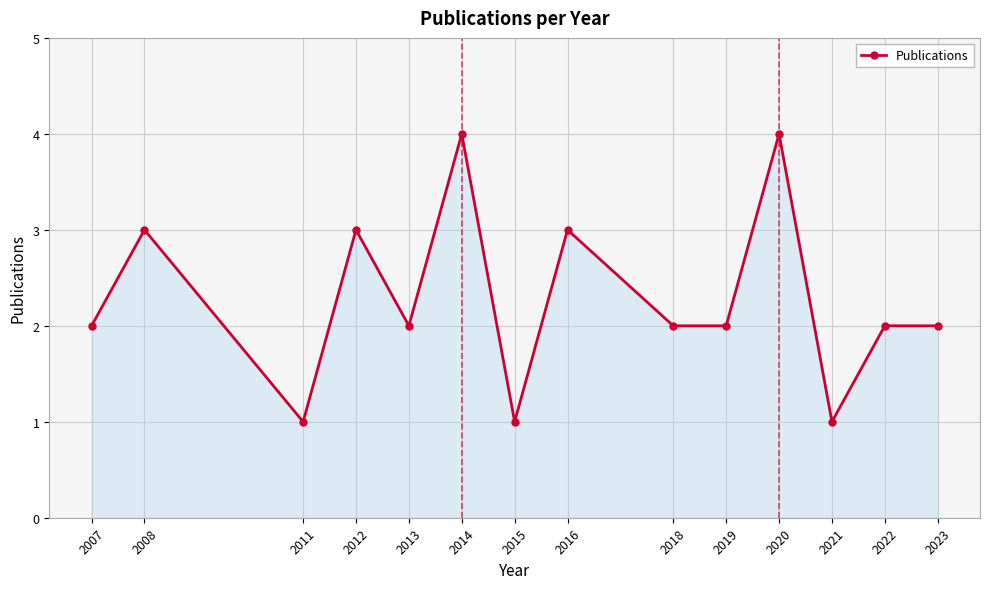

What is the minimum value shown in the chart?

1